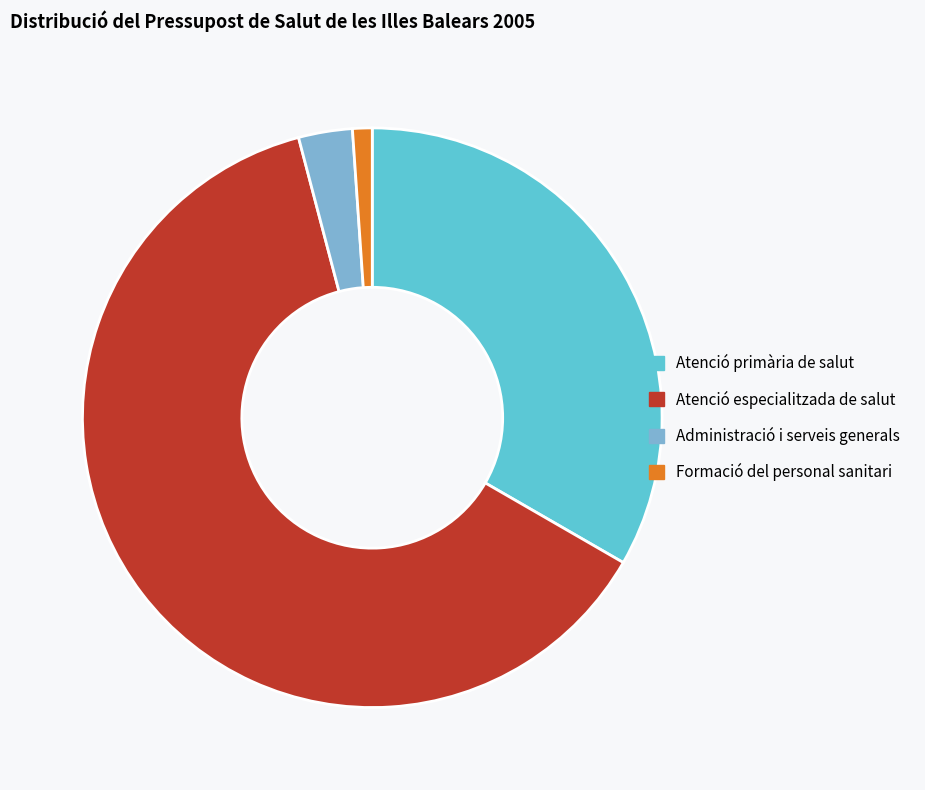

What is the smallest slice in the pie chart?

Formació del personal sanitari